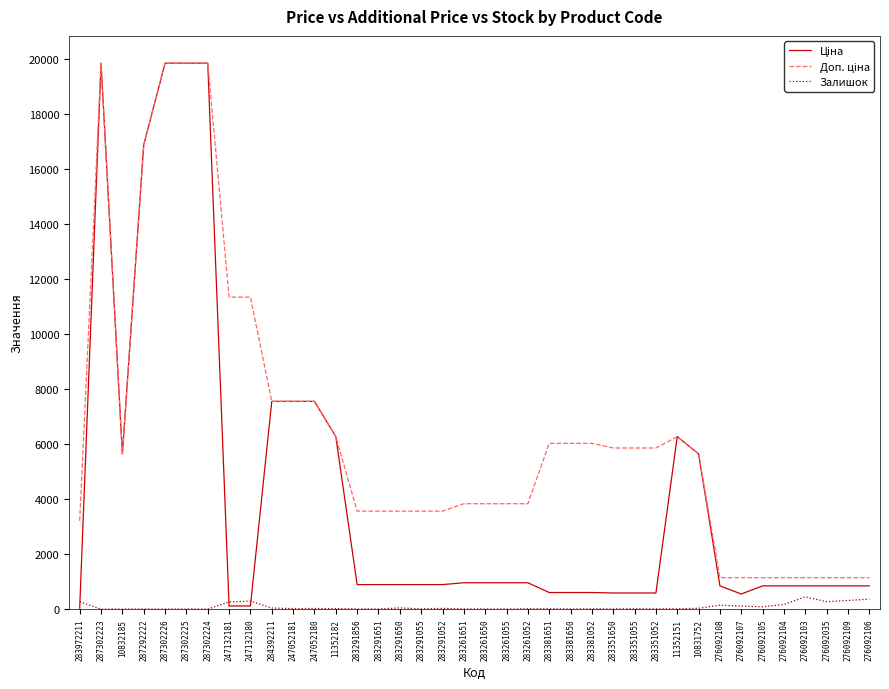

What is the highest value of the Залишок series?

446.0